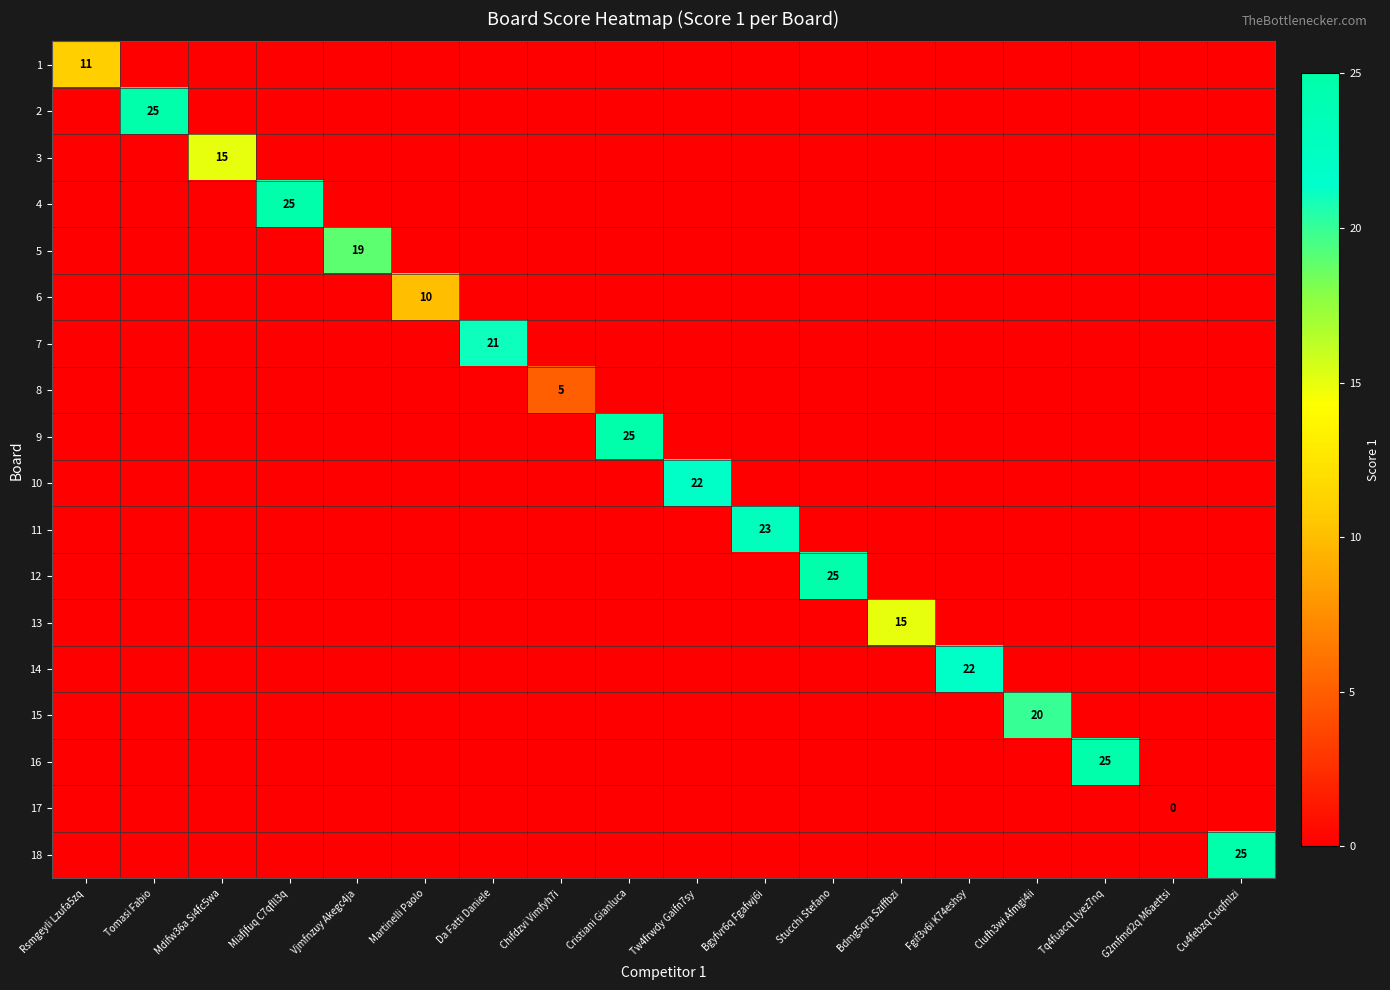

Count the number of categories in the chart.

18